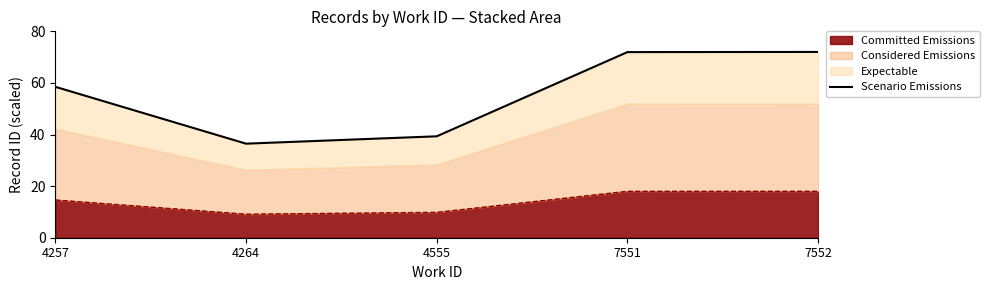

Which has a higher value, 7552 or 7551?

7552